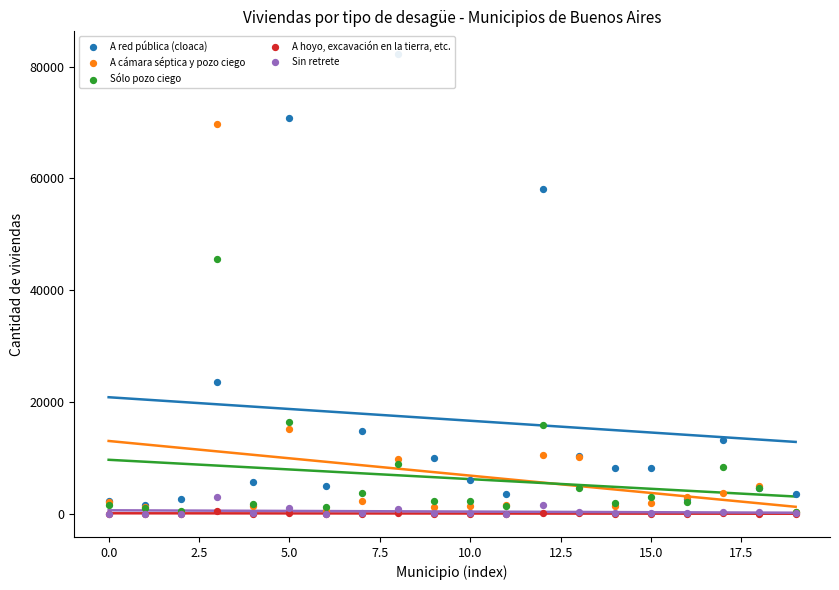

What are all the series names shown in the legend?

A red pública (cloaca), A cámara séptica y pozo ciego, Sólo pozo ciego, A hoyo, excavación en la tierra, etc., Sin retrete